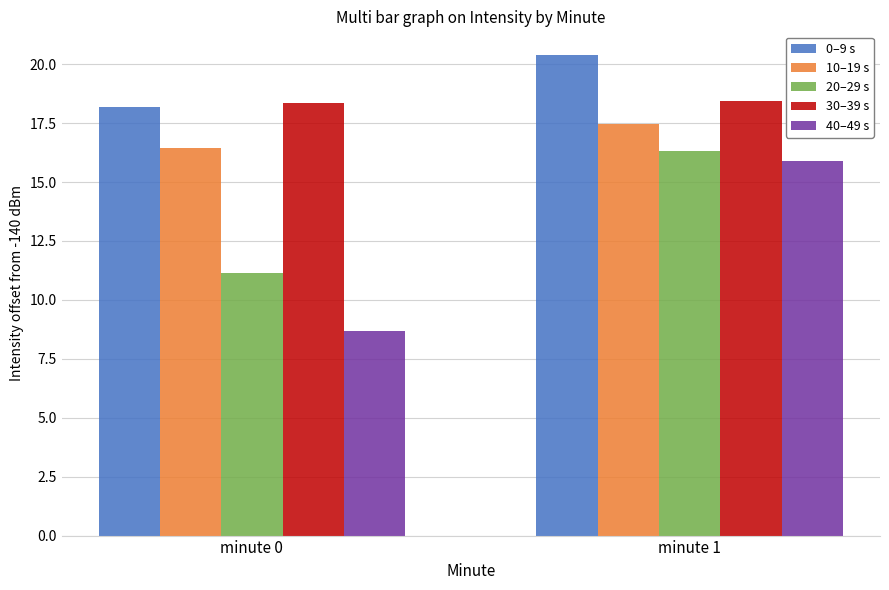

What is the value of the 30–39 s bar at the 1st from the left?

18.4